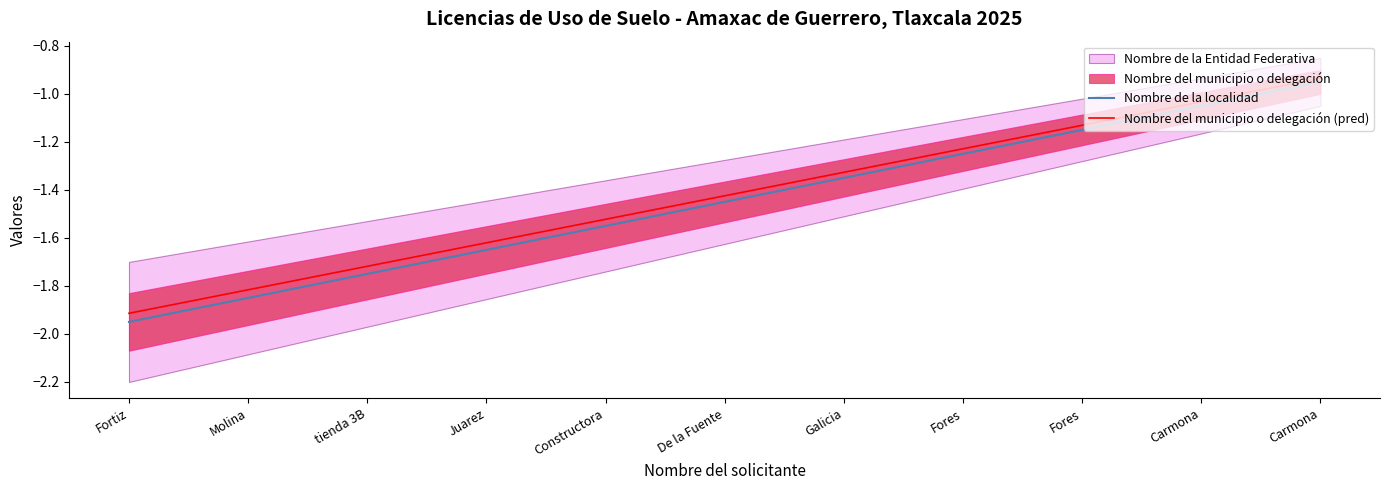

Count the number of categories in the chart.

11